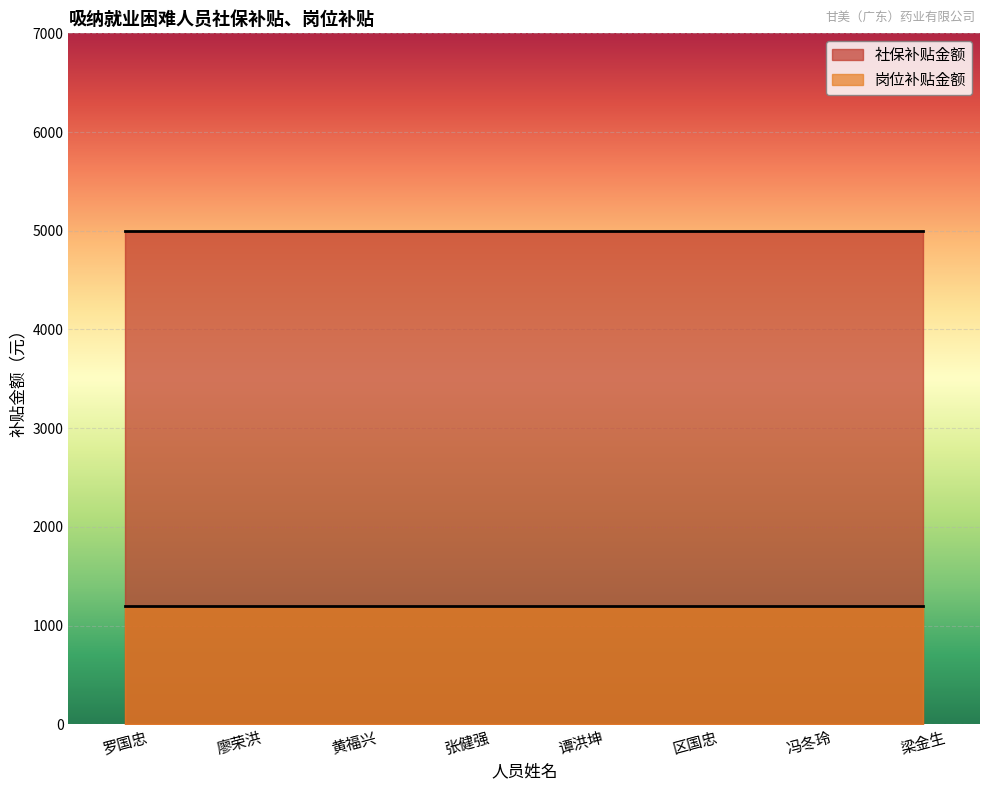

At which category is the sum across all series the highest?

罗国忠